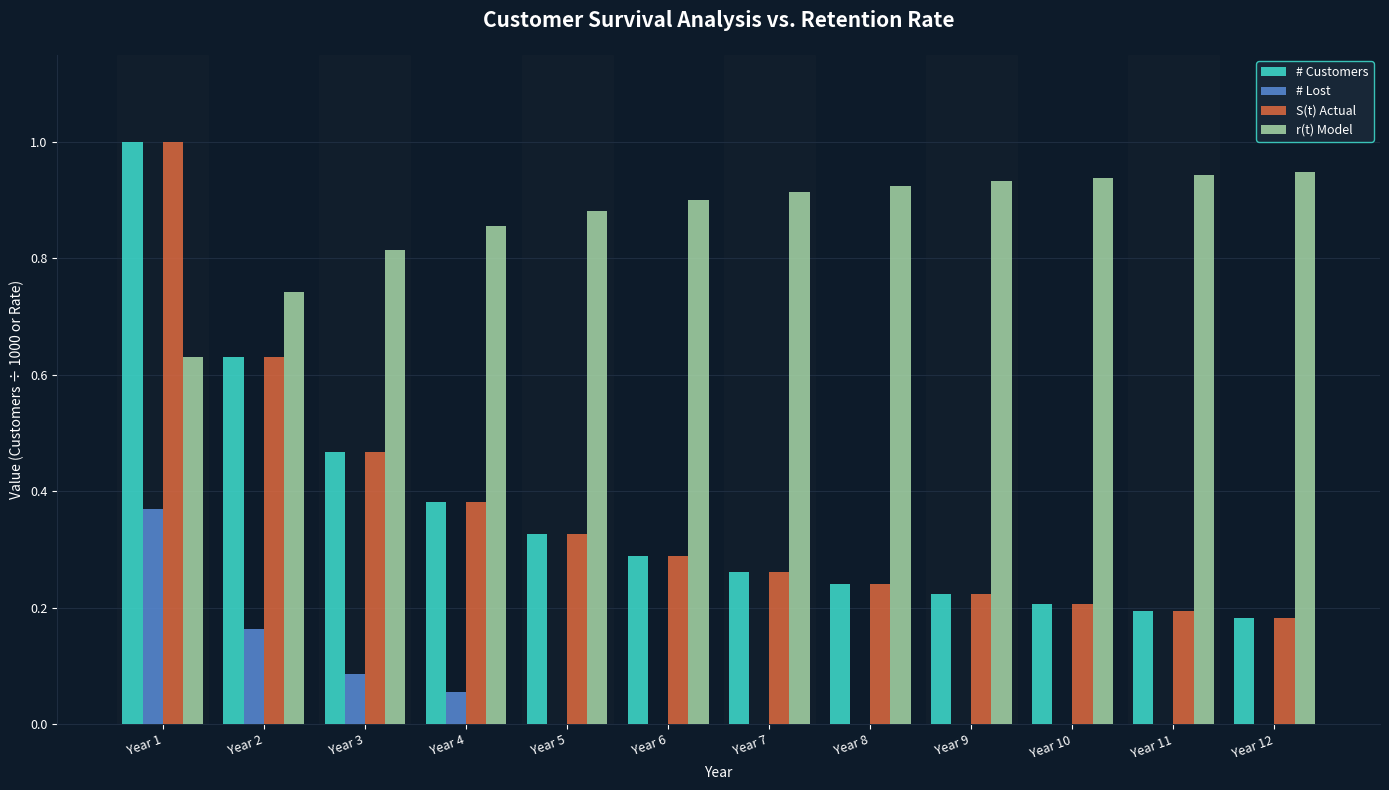

True or false: # Lost has a value of 0.2 at Year 11.

False